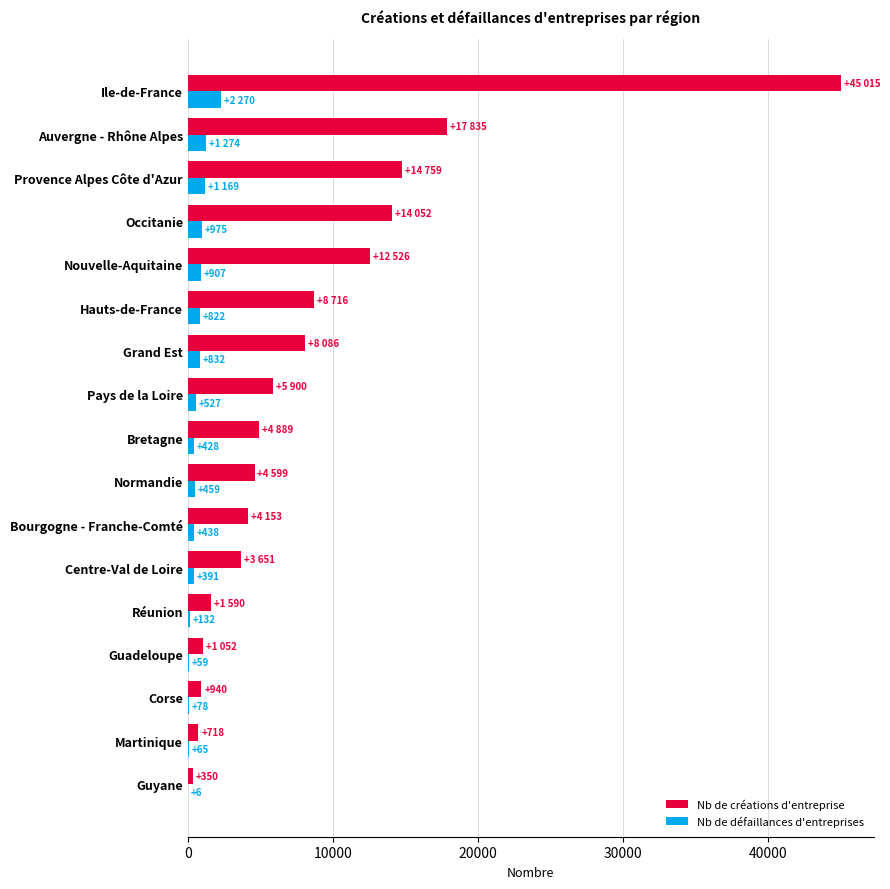

Is the value of Nb de défaillances d'entreprises at Nouvelle-Aquitaine greater than the value of Nb de créations d'entreprise at Guyane?

Yes